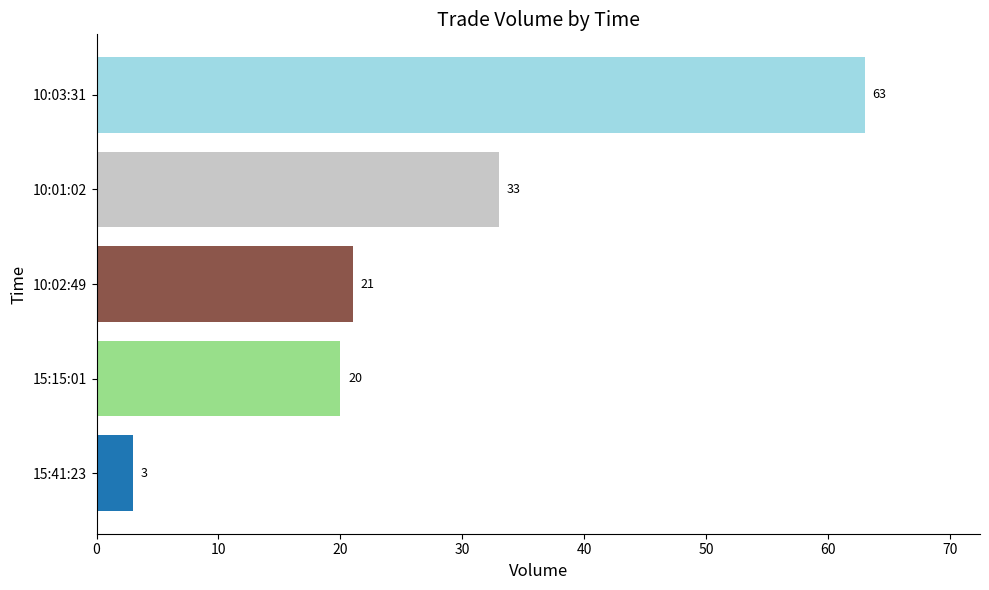

Rank the categories by value from highest to lowest.

10:03:31, 10:01:02, 10:02:49, 15:15:01, 15:41:23